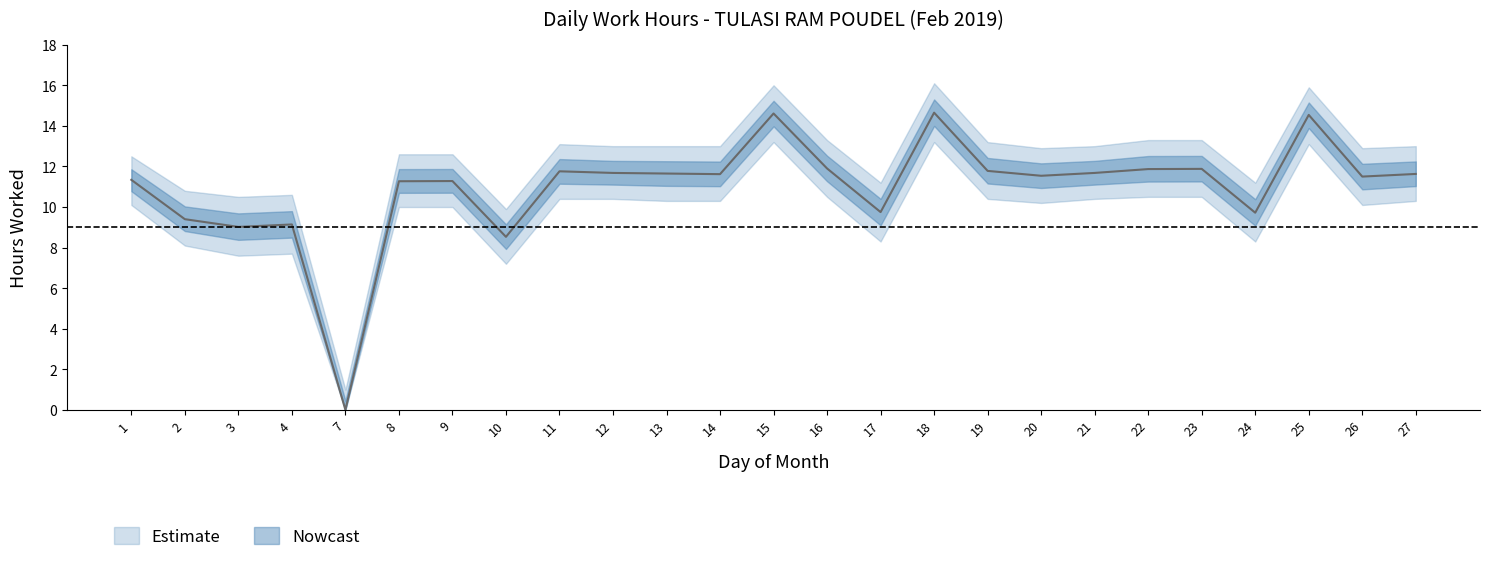

Reading right to left, list all the values displayed in this chart.

Daily Hours: 27=11.6	26=11.5	25=14.5	24=9.7	23=11.9	22=11.9	21=11.7	20=11.5	19=11.8	18=14.7	17=9.8	16=11.9	15=14.6	14=11.6	13=11.7	12=11.7	11=11.8	10=8.5	9=11.3	8=11.3	7=0.0	4=9.1	3=9.0	2=9.4	1=11.3
Upper Band: 27=13.0	26=12.9	25=15.9	24=11.2	23=13.3	22=13.3	21=13.0	20=12.9	19=13.2	18=16.1	17=11.2	16=13.3	15=16.0	14=13.0	13=13.0	12=13.0	11=13.1	10=9.9	9=12.6	8=12.6	7=1.0	4=10.6	3=10.5	2=10.8	1=12.5
Lower Band: 27=10.3	26=10.1	25=13.1	24=8.3	23=10.5	22=10.5	21=10.4	20=10.2	19=10.4	18=13.2	17=8.3	16=10.5	15=13.2	14=10.3	13=10.3	12=10.4	11=10.4	10=7.2	9=10.0	8=10.0	7=0.0	4=7.7	3=7.6	2=8.1	1=10.1